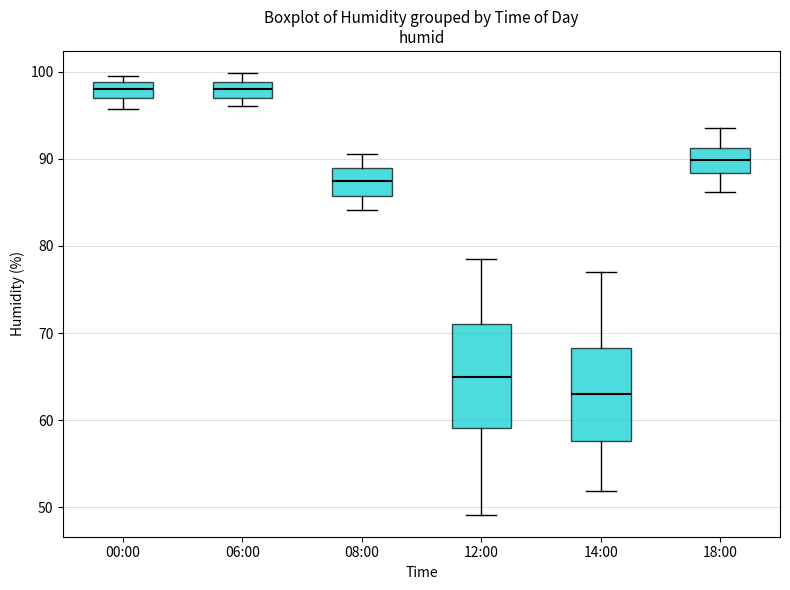

Reading left to right, read every box against the y-axis: the position of its median line, the range the box covers, and the ends of its whiskers. The values are not printed on the chart, so give them approximately, as read against the axis.

00:00: median 98, box 97 to 99, whiskers 96 to 100
06:00: median 98, box 97 to 99, whiskers 96 to 100
08:00: median 88, box 86 to 89, whiskers 84 to 91
12:00: median 65, box 59 to 71, whiskers 49 to 79
14:00: median 63, box 58 to 68, whiskers 52 to 77
18:00: median 90, box 88 to 91, whiskers 86 to 94